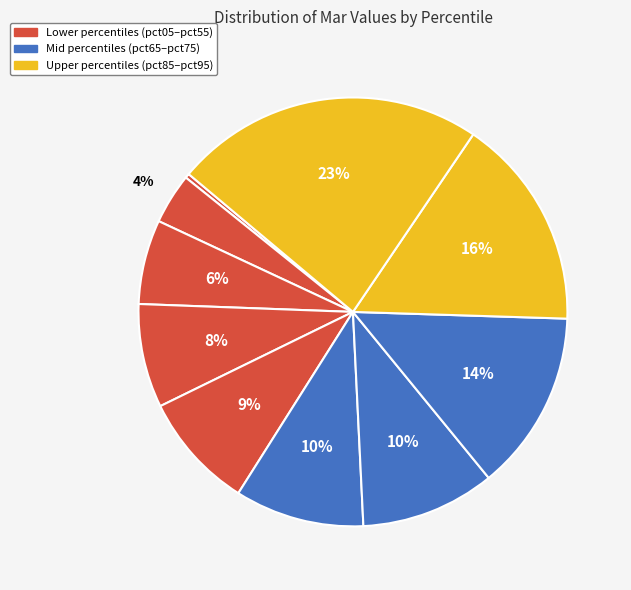

Which category has the biggest portion of the pie?

pct95